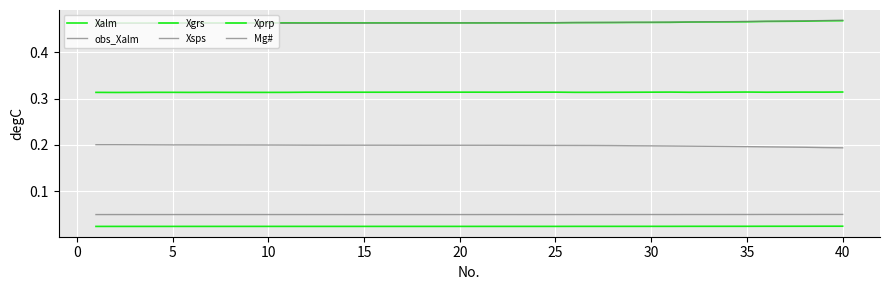

How many lines are shown in the chart?

6